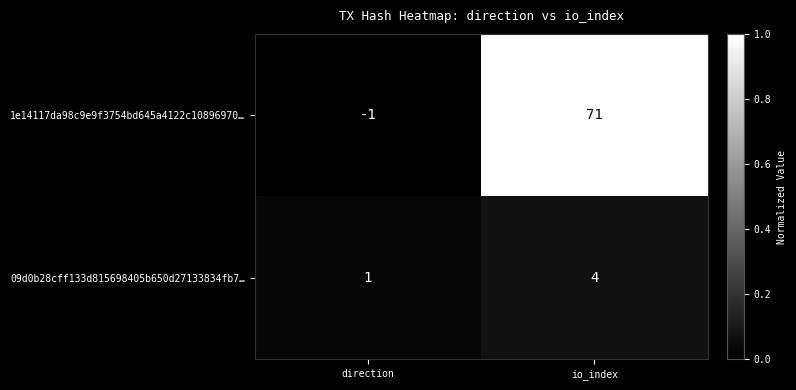

Reading left to right, what are all the values shown in this chart?

1e14117da98c9e9f3754bd645a4122c10896970…: -1	71
09d0b28cff133d815698405b650d27133834fb7…: 1	4